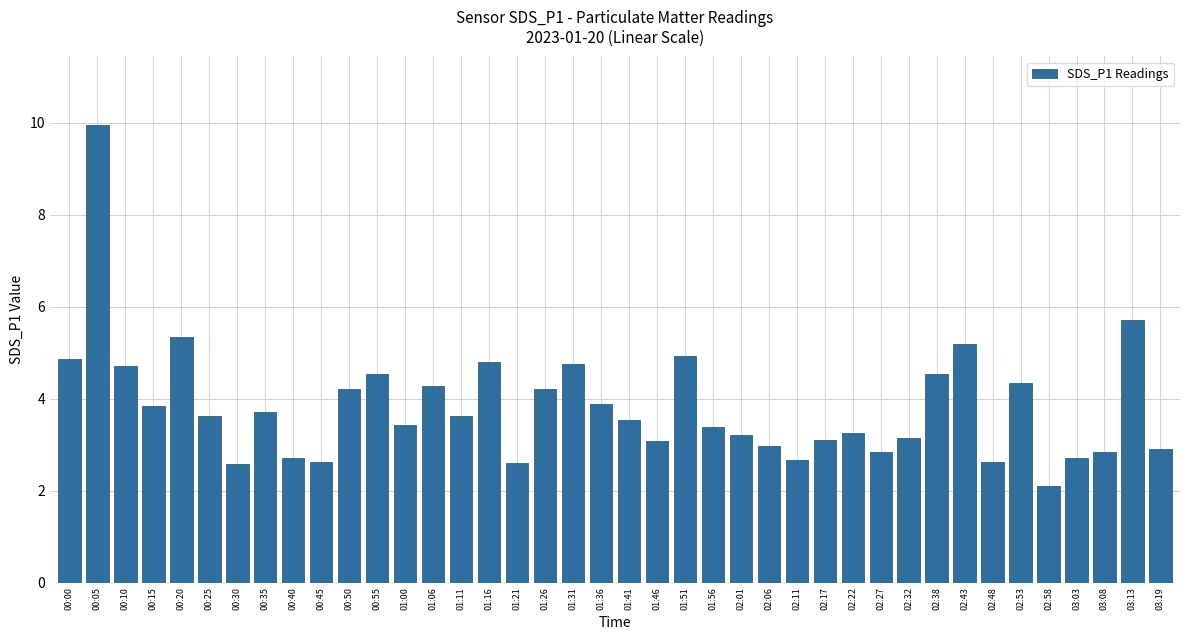

Which label corresponds to the largest value in the chart?

00:05